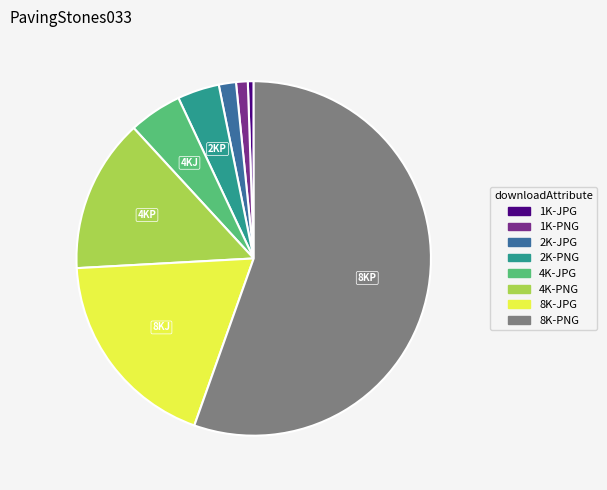

Which has a higher value, 2K-PNG or 2K-JPG?

2K-PNG